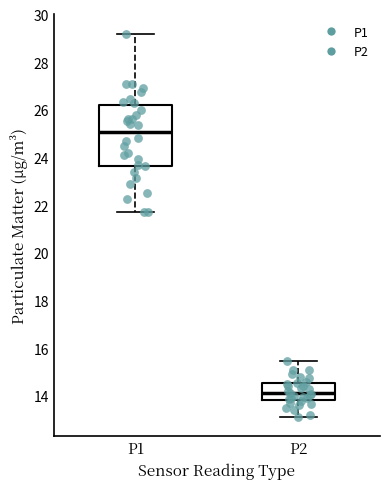

Reading left to right, transcribe this box plot: for each box, give where its median line is, the range the box spans, and where its two whiskers end, as read against the y-axis. The values are not printed on the chart, so give them approximately, as read against the axis.

P1: median 25.0, box 23.6 to 26.2, whiskers 21.8 to 29.2
P2: median 14.2, box 13.8 to 14.6, whiskers 13.2 to 15.4